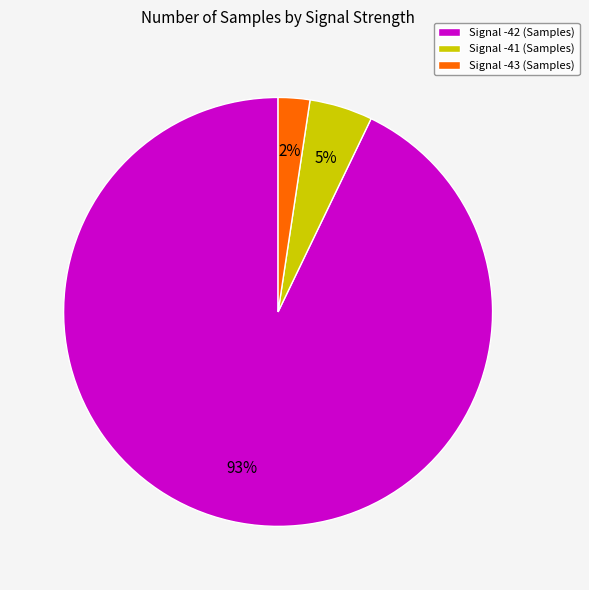

Which has a higher value, Signal -41 (Samples) or Signal -43 (Samples)?

Signal -41 (Samples)